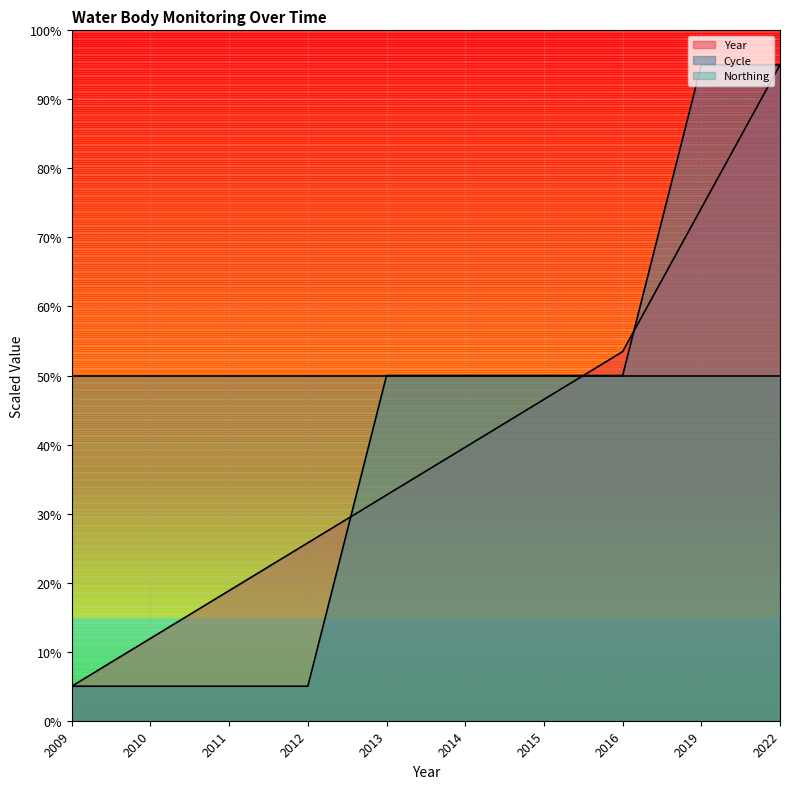

Between 2013 and 2015, which is larger?

2015